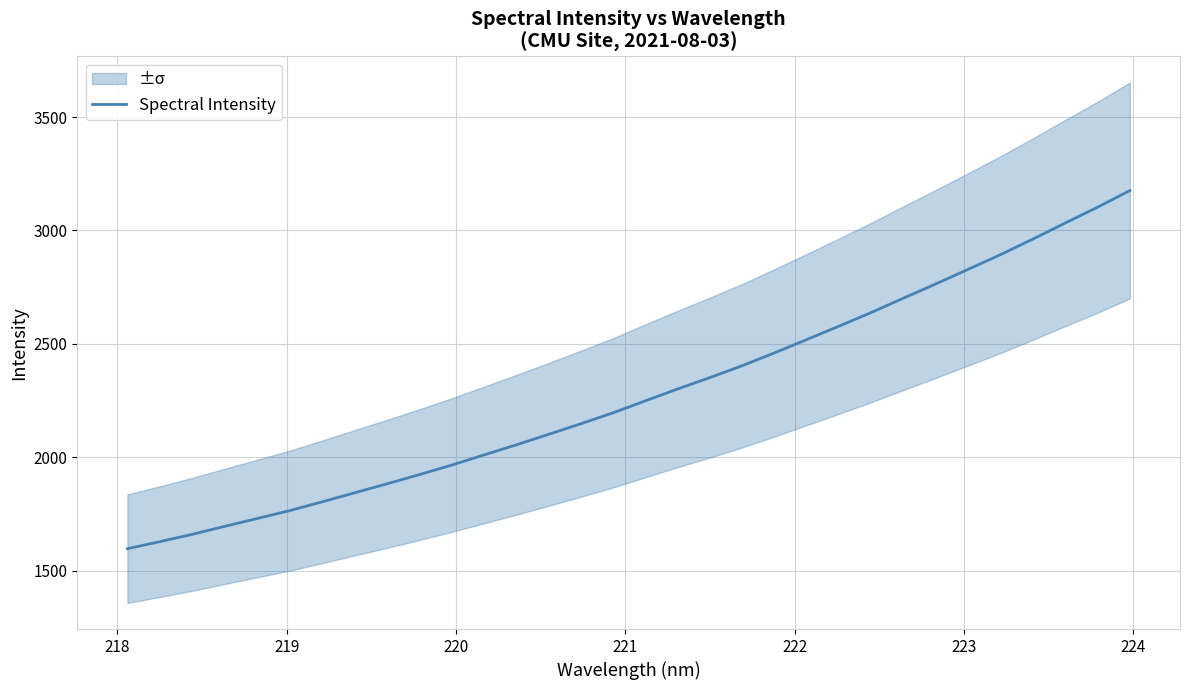

What is the maximum value for Spectral Intensity?

3175.9